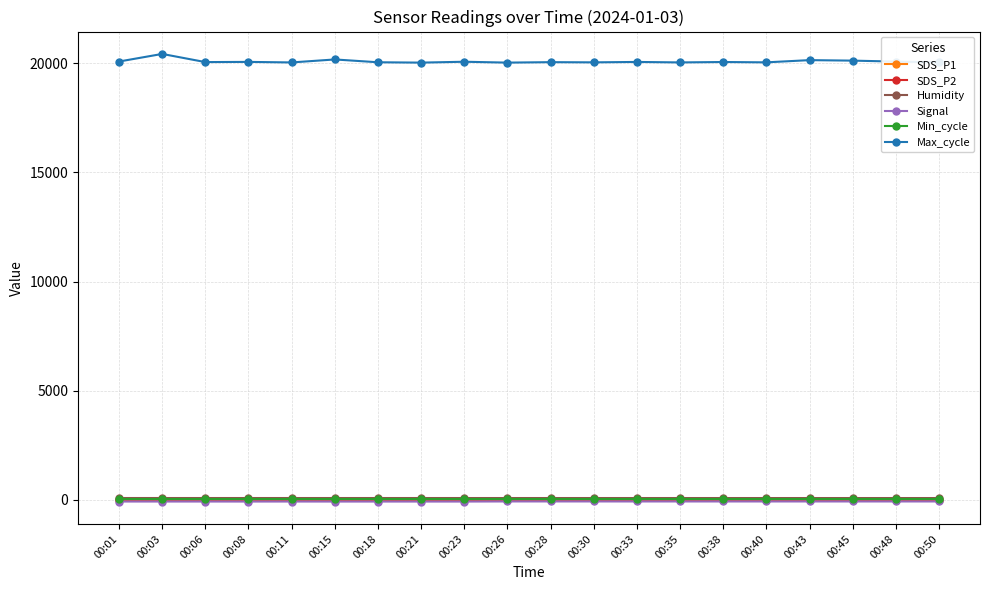

Which series has the largest total across all categories?

Max_cycle